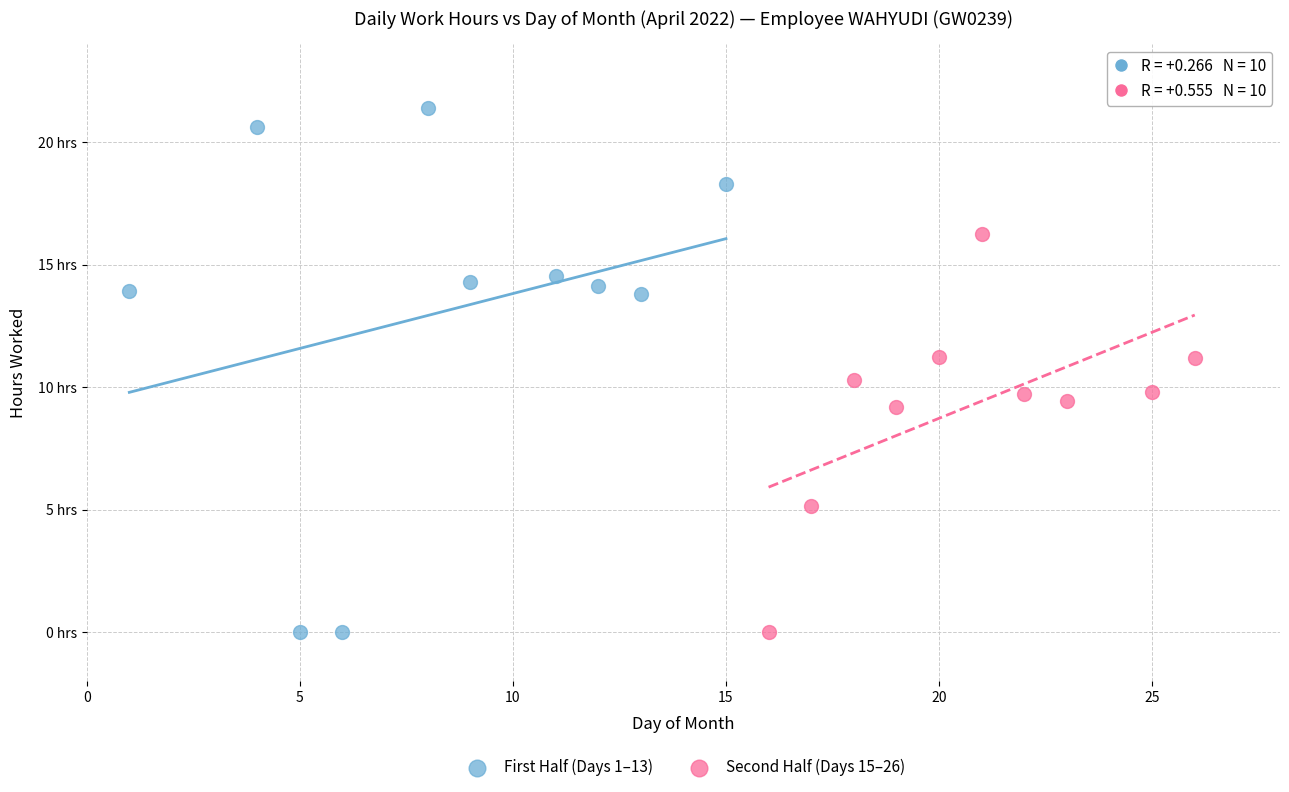

Which series contains the highest Y value?

First Half (Days 1–13)